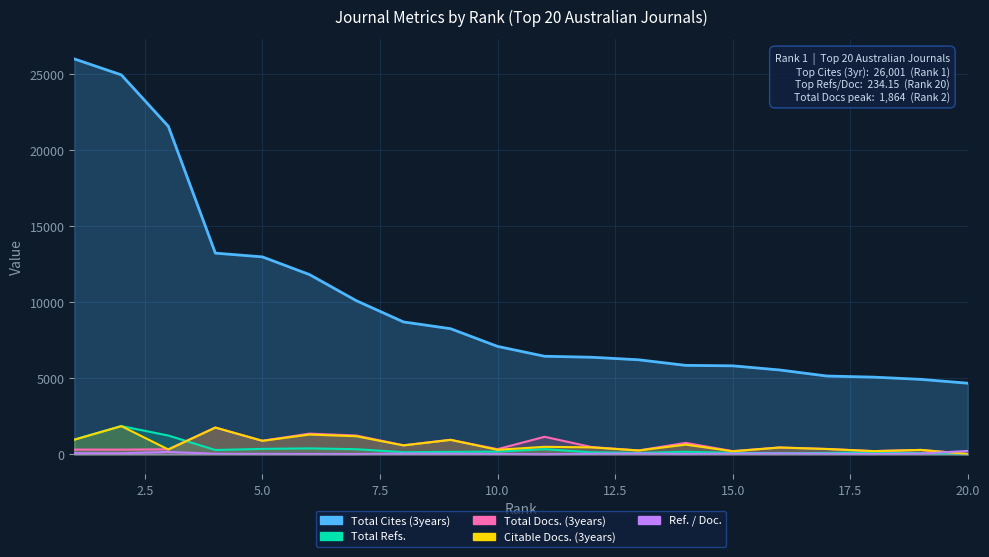

What is the maximum value shown in the chart?

26001.0